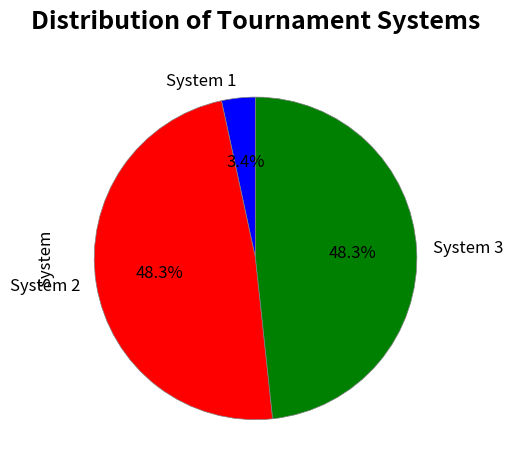

Count the number of slices in the pie.

3